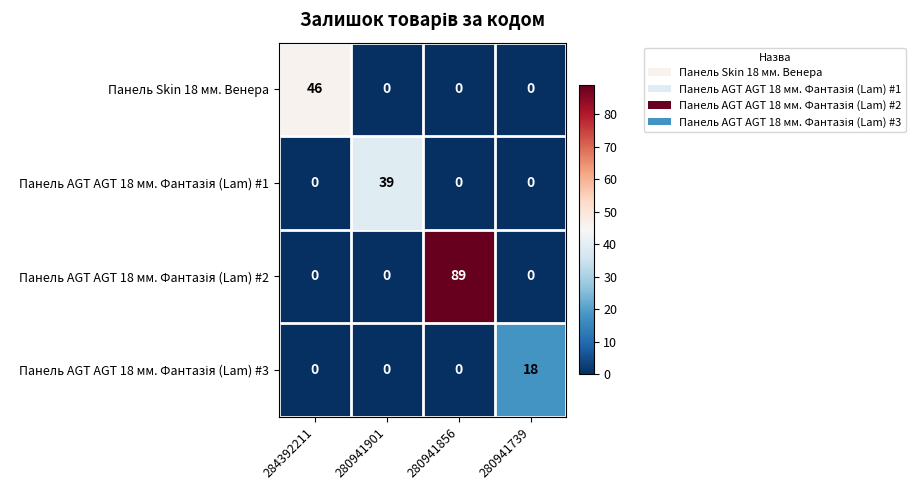

What is the spread (max minus min) of values at 280941856?

89